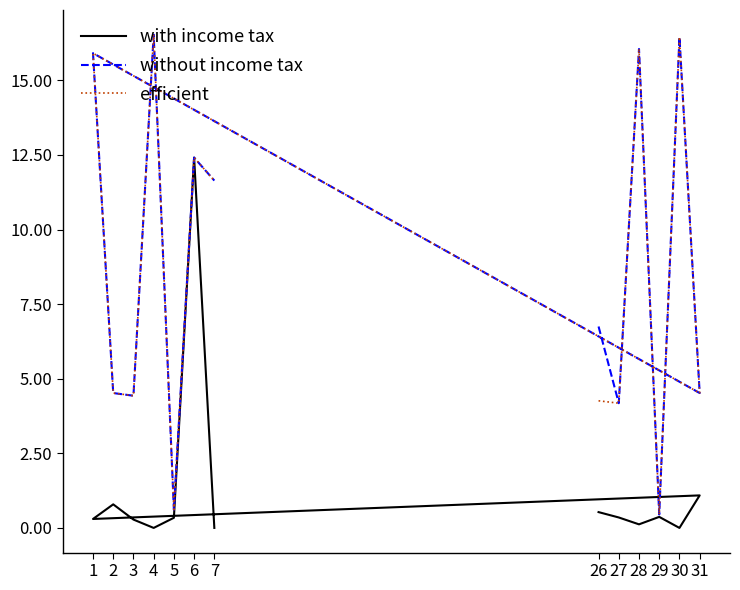

Between 1 and 2, which is larger?

2